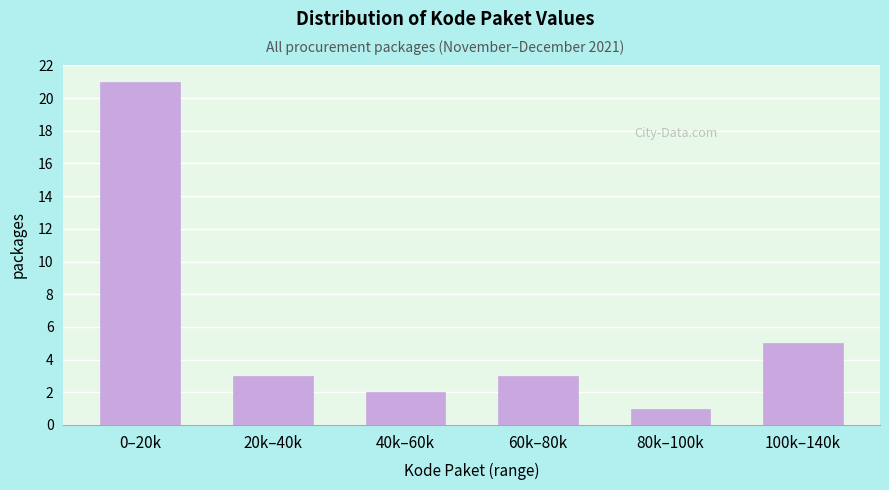

Reading right to left, extract all data points from this chart.

100k–140k=5	80k–100k=1	60k–80k=3	40k–60k=2	20k–40k=3	0–20k=21